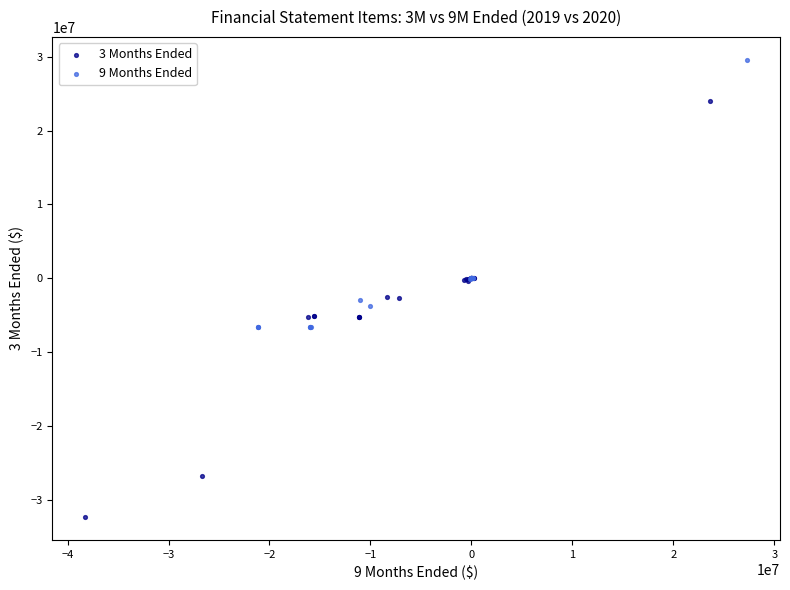

Which series reaches the minimum Y coordinate?

3 Months Ended